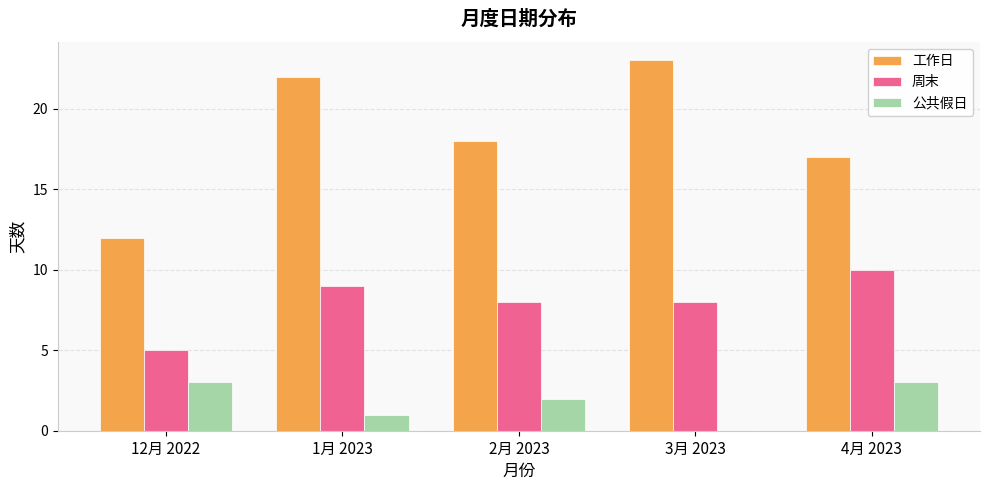

Is the value of 工作日 at 4月 2023 greater than the value of 周末 at 4月 2023?

Yes